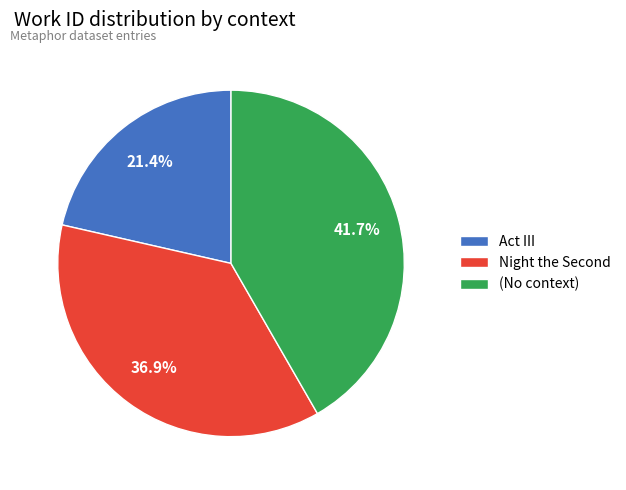

To the nearest percent, what percentage of the pie is (No context)?

42%